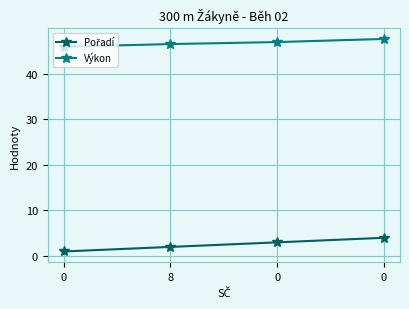

List the series in order of their overall mean, lowest first.

Pořadí, Výkon